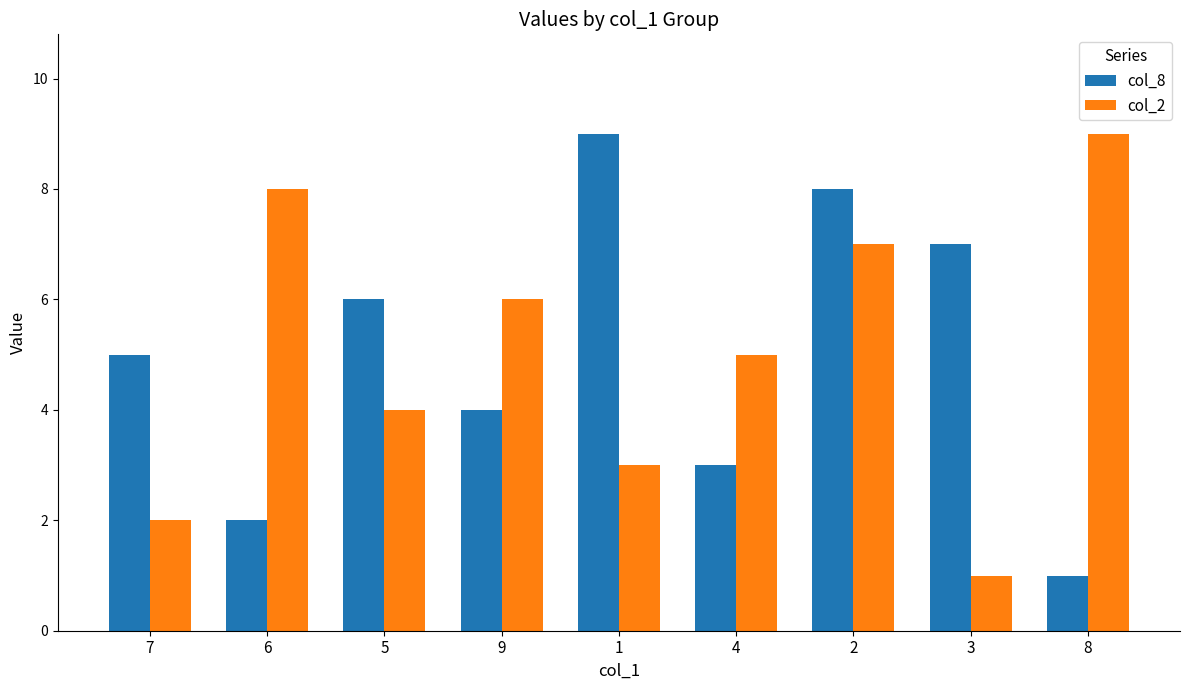

How many bars are there in each group?

2